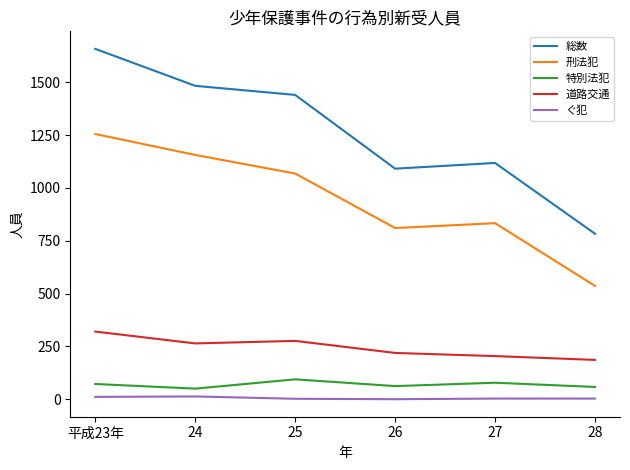

What is the sum of all 刑法犯 values?

5658